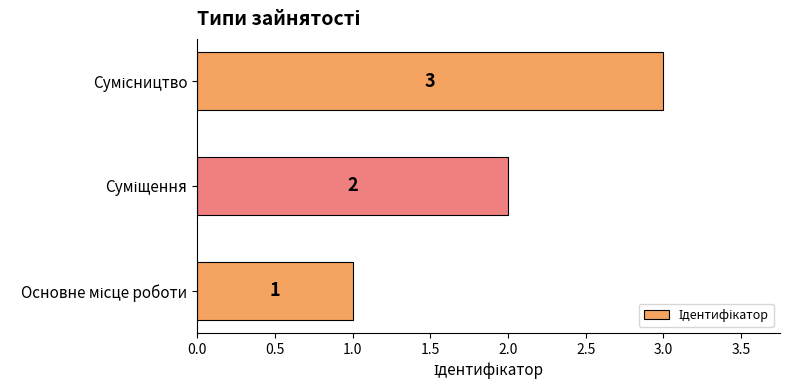

What is the maximum value shown in the chart?

3